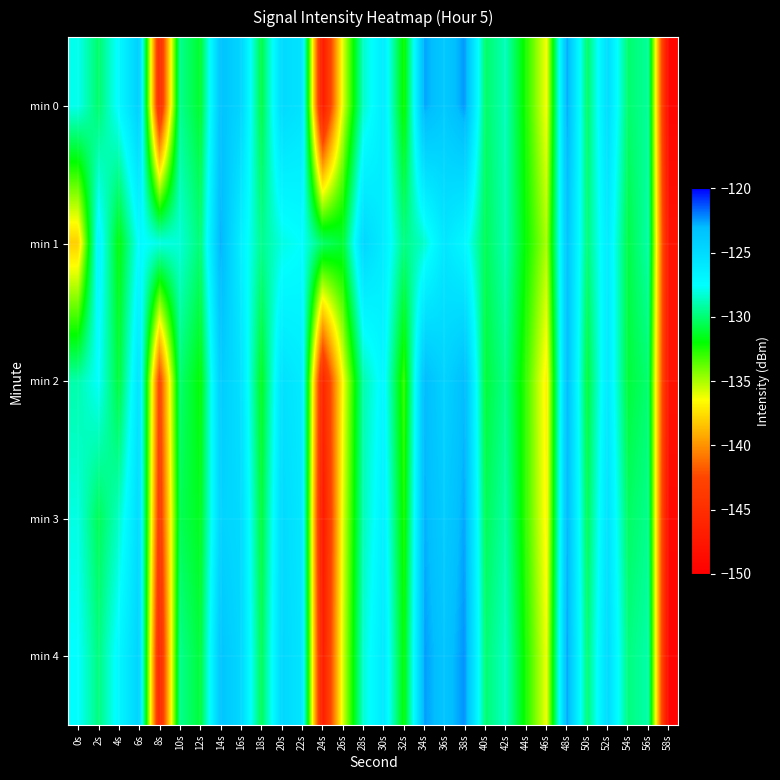

Which has a higher value, 4s or 26s?

4s